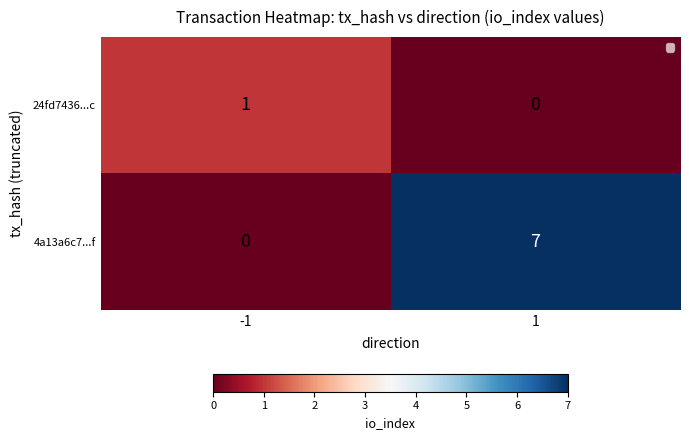

Reading left to right, transcribe all the data shown in this chart.

24fd7436...c: 1	0
4a13a6c7...f: 0	7